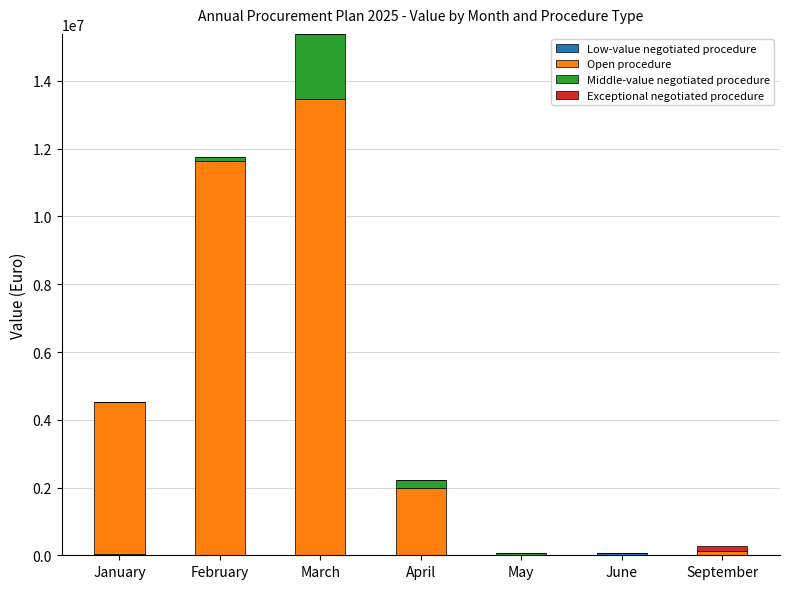

At which category is the sum across all series the highest?

March